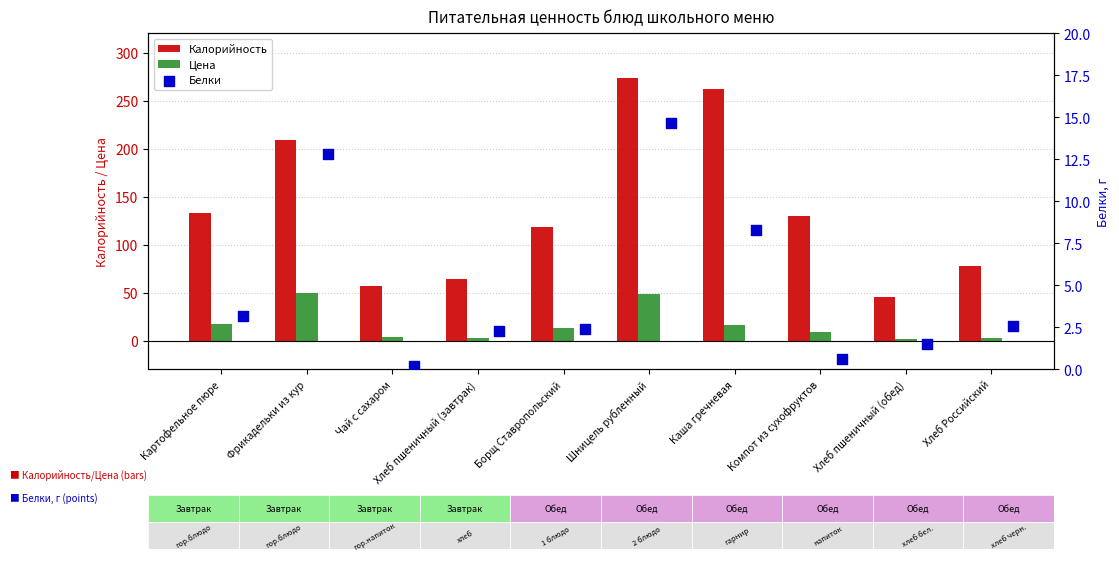

What are all the series names shown in the legend?

Калорийность, Цена, Белки